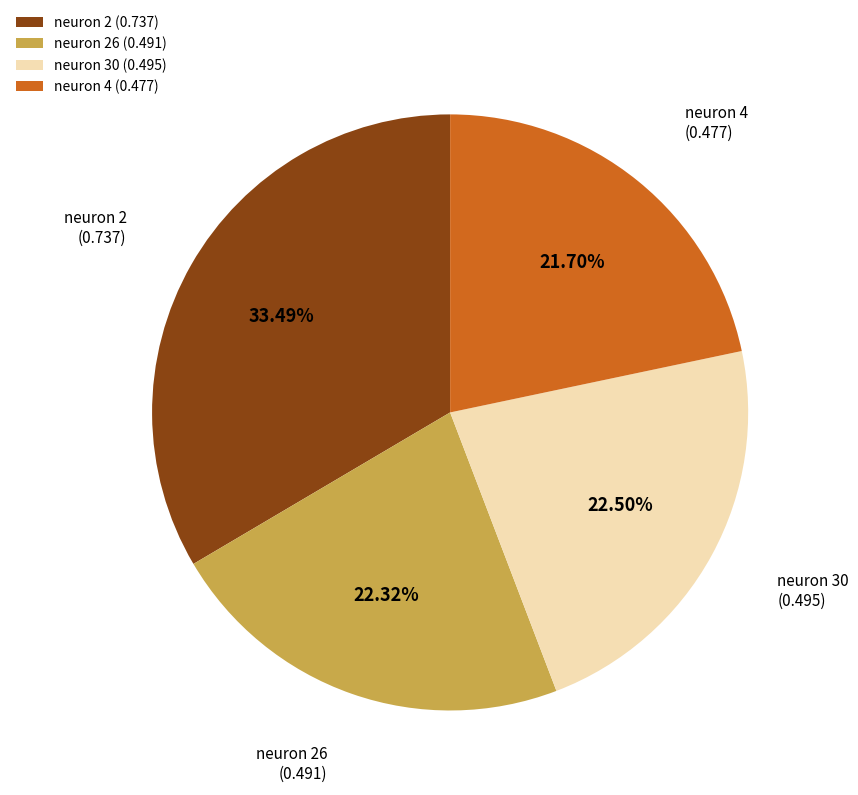

Between neuron 26 and neuron 2, which is larger?

neuron 2